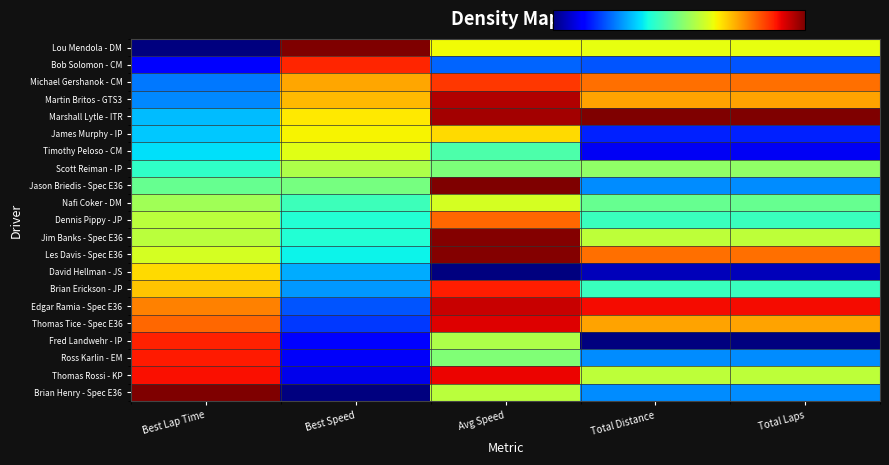

At how many categories does at least one series exceed 0?

5